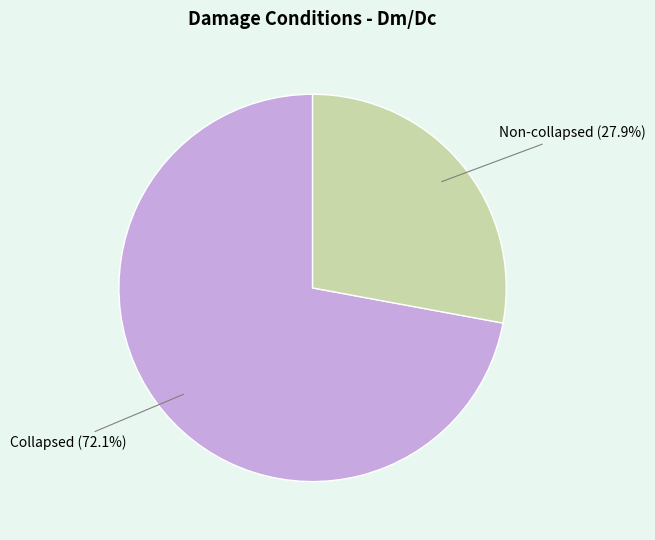

To the nearest percent, what portion does Collapsed represent?

72%